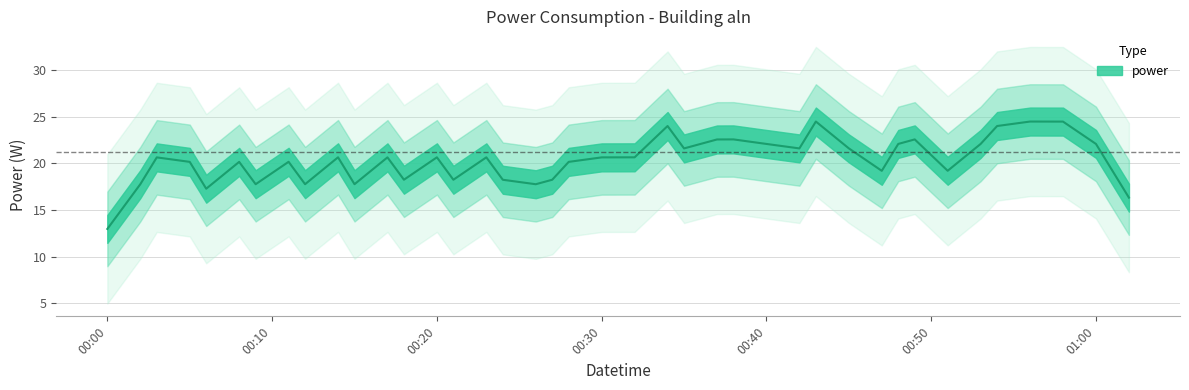

What position from the left is 2022-10-27T00:54:00?

36